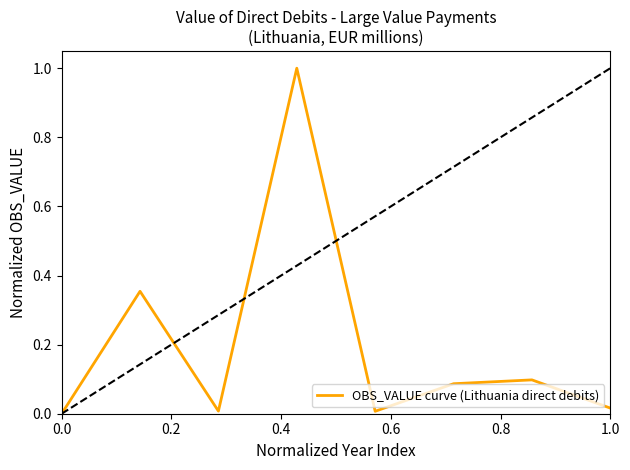

True or false: there are more than 1 points higher than both neighbors.

True